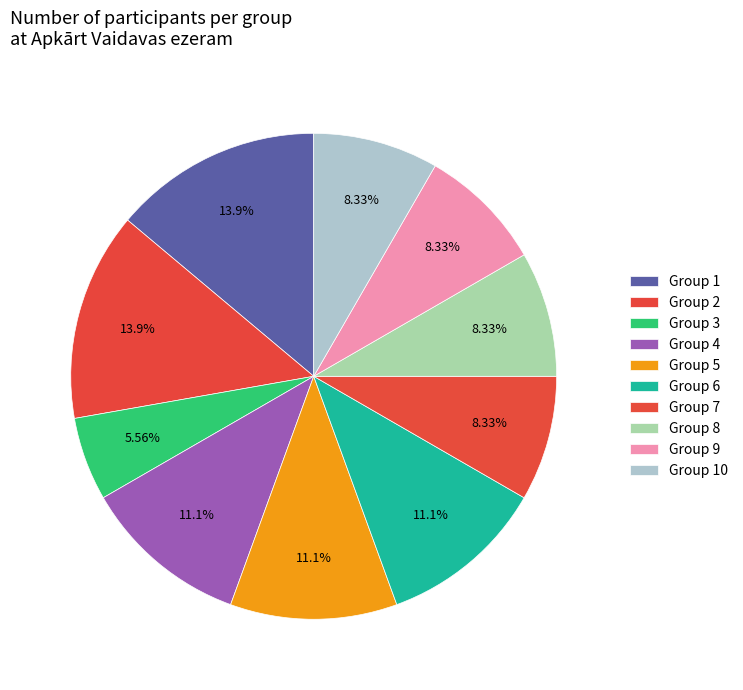

How many segments does this pie chart have?

10